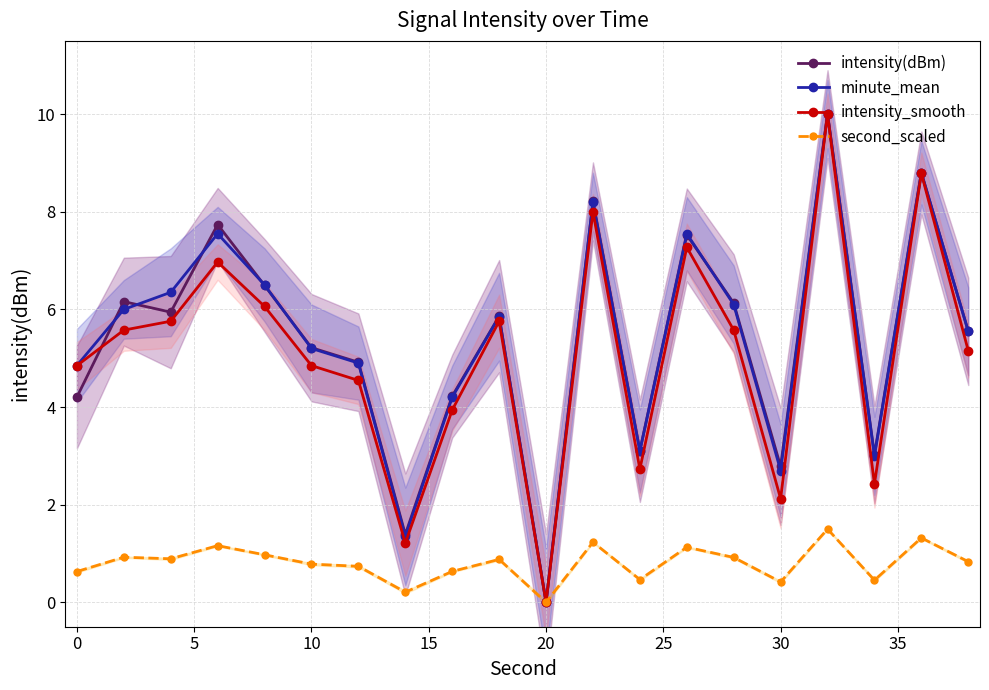

How many values in the intensity(dBm) series are below 5?

8